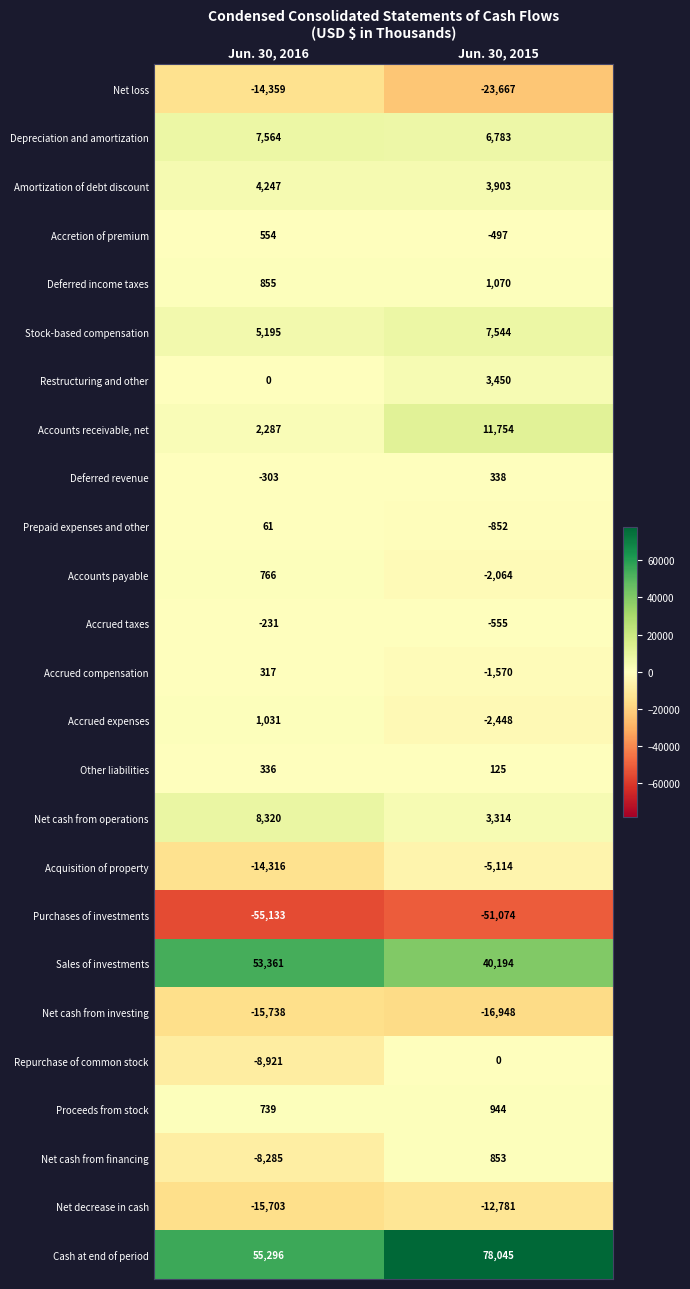

Which label corresponds to the largest value in the chart?

Jun. 30, 2015